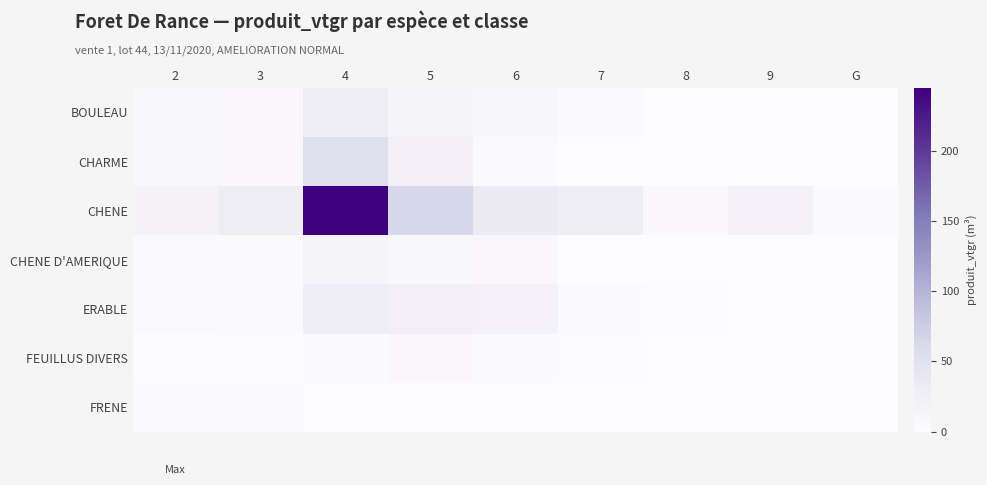

Which series has the largest total across all categories?

CHENE